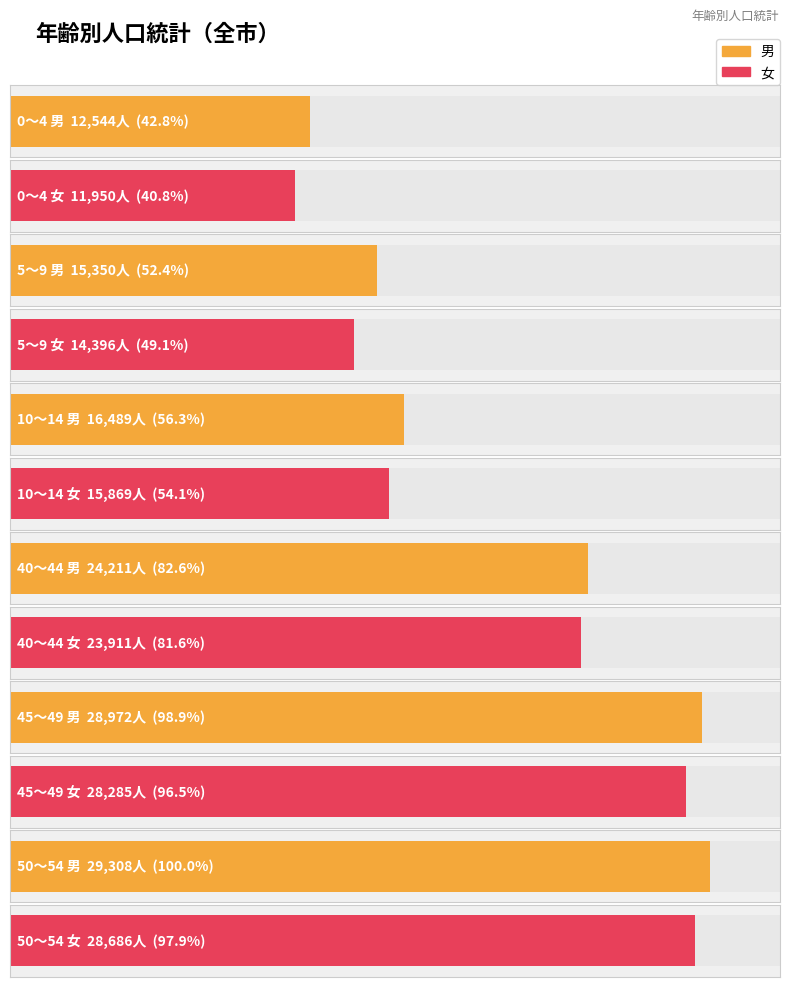

Between 50～54 and 0～4, which is larger?

50～54